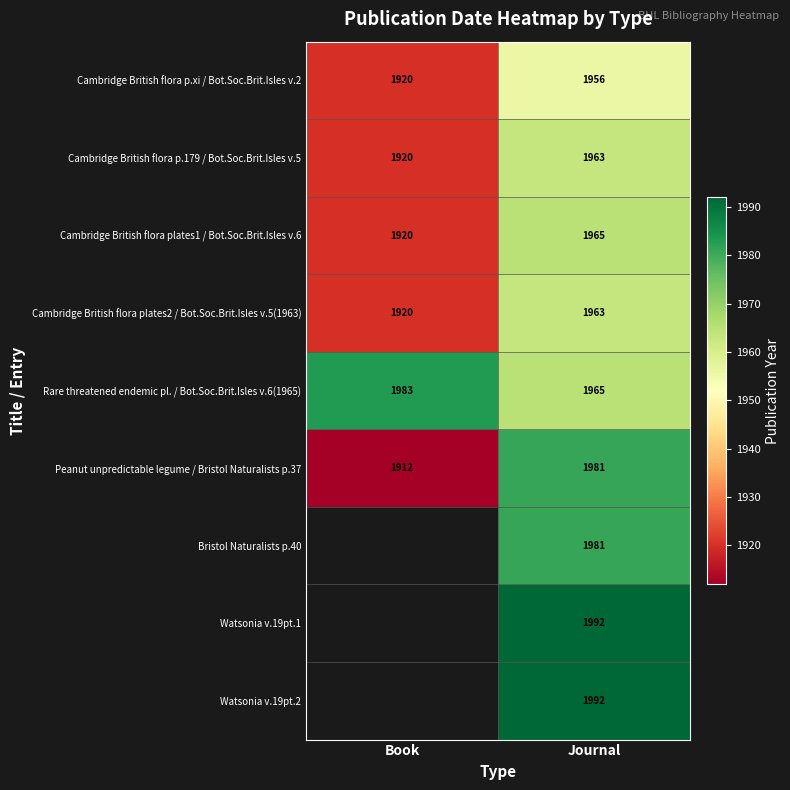

True or false: Watsonia v.19pt.1 has a value of 1345 at Journal.

False